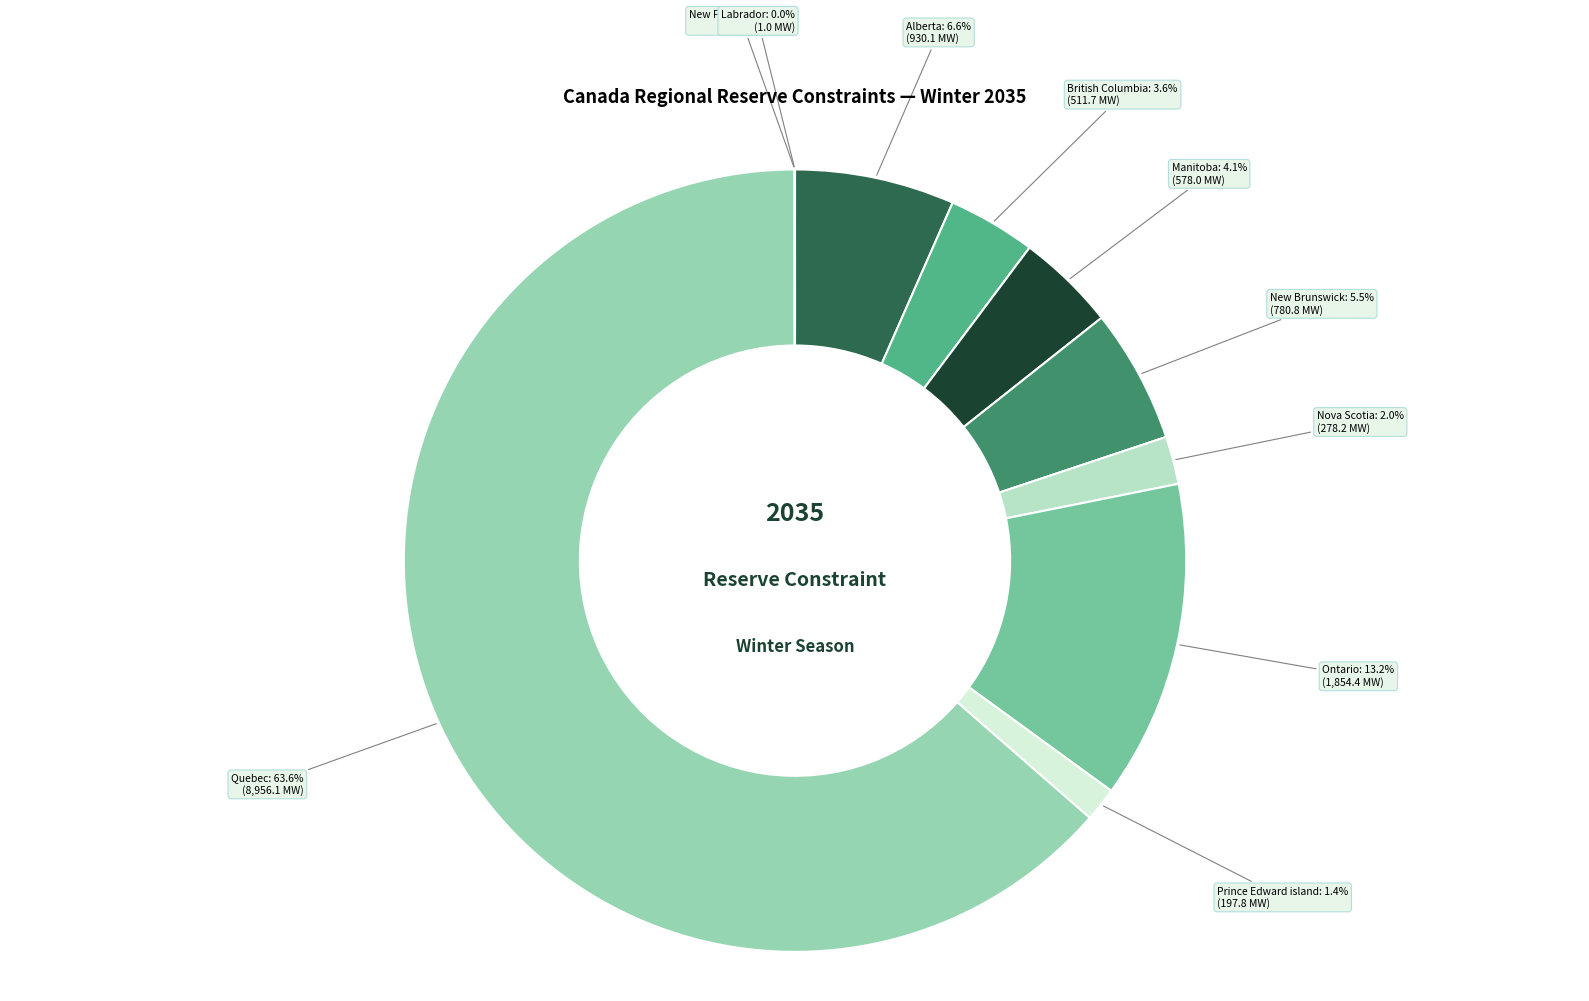

Is Quebec the majority of the pie?

Yes